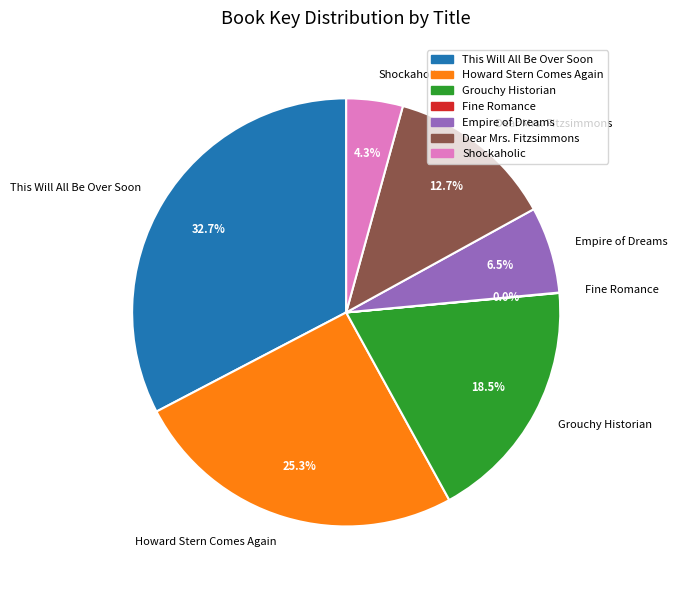

Does Grouchy Historian represent more than half of the total?

No